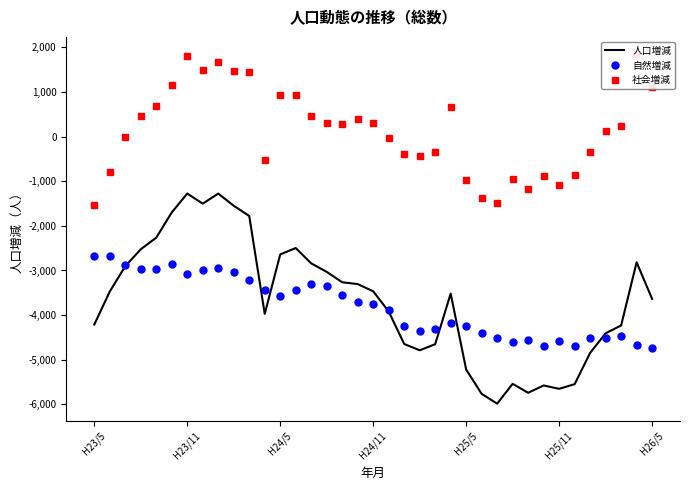

What is the maximum value shown in the chart?

1842